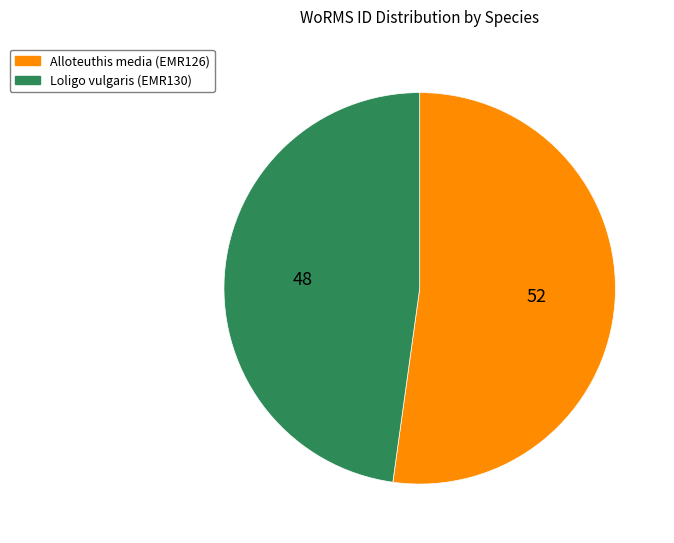

Rank the categories by value from lowest to highest.

Loligo vulgaris (EMR130), Alloteuthis media (EMR126)